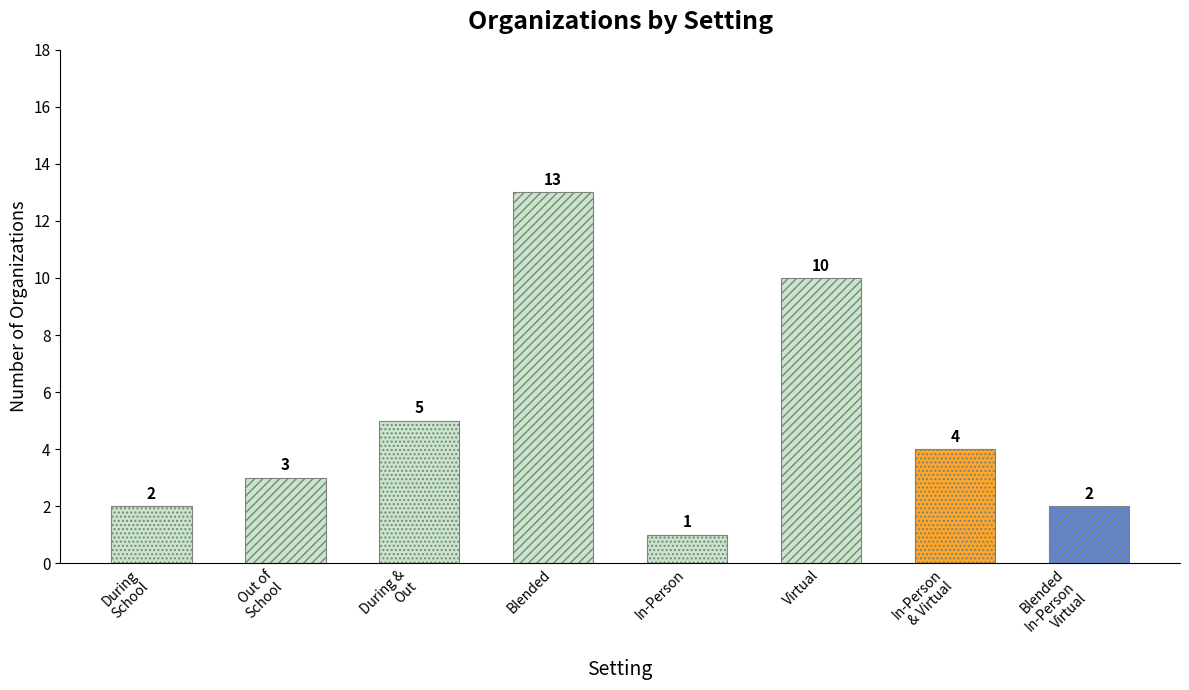

Reading left to right, list all the values displayed in this chart.

2	3	5	13	1	10	4	2